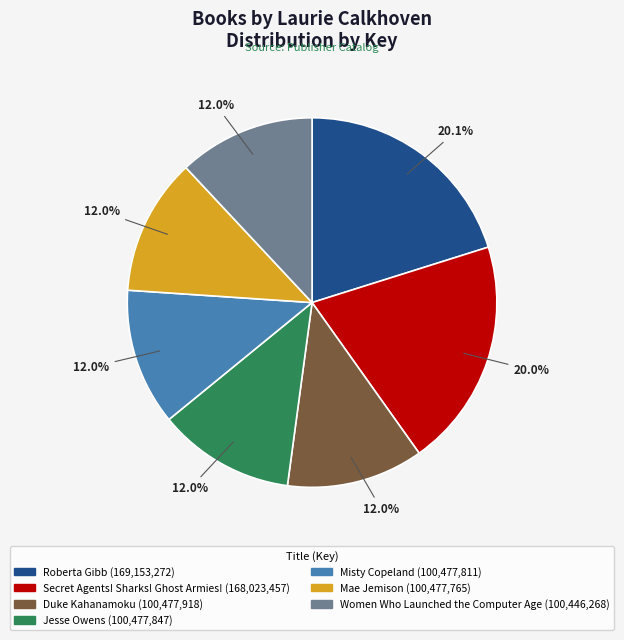

Does any single category account for the majority?

No